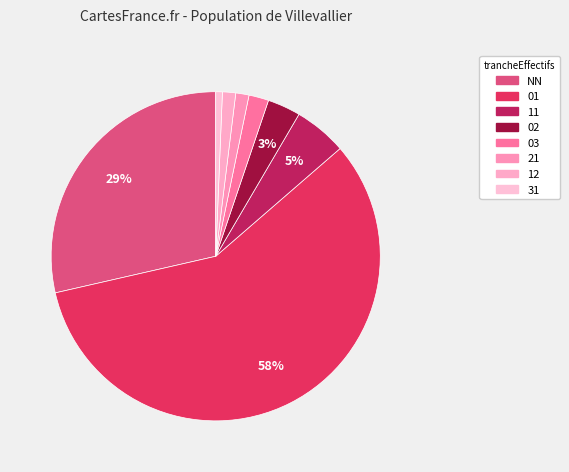

What is the change in value from 02 to 12?

-3